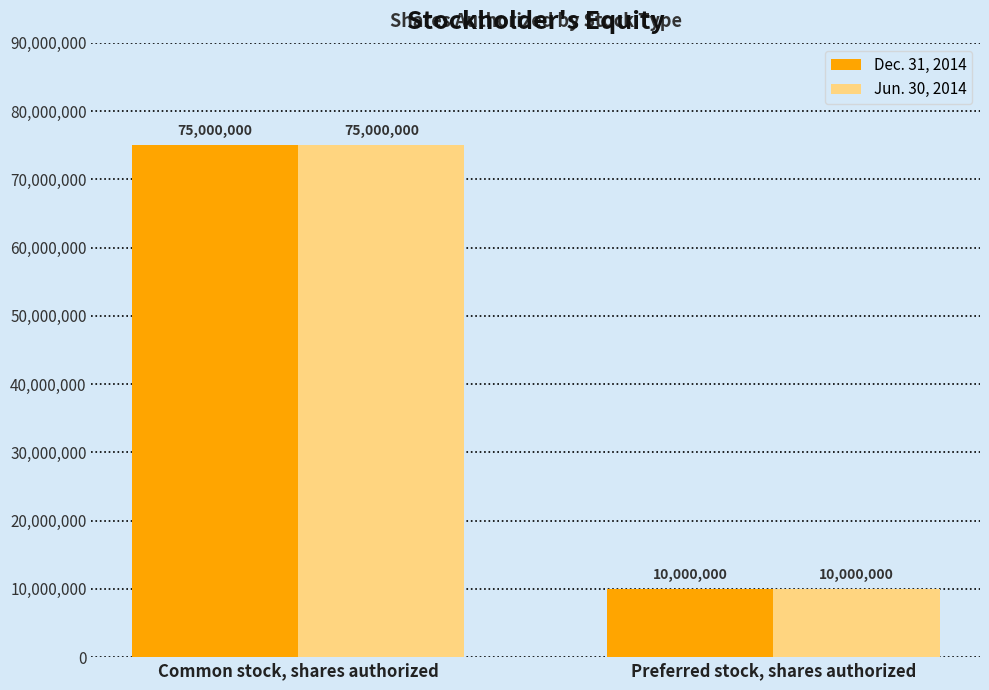

How many bars are there in total?

4